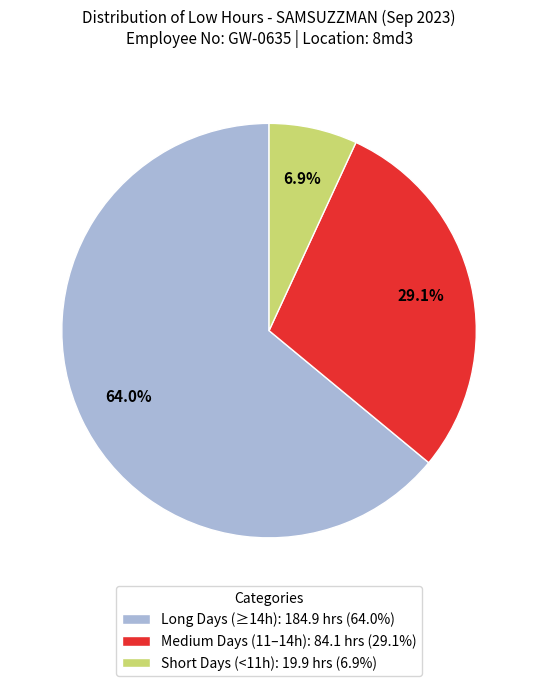

Rank the categories by value from lowest to highest.

Short Days (<11h): 19.9 hrs (6.9%), Medium Days (11–14h): 84.1 hrs (29.1%), Long Days (≥14h): 184.9 hrs (64.0%)